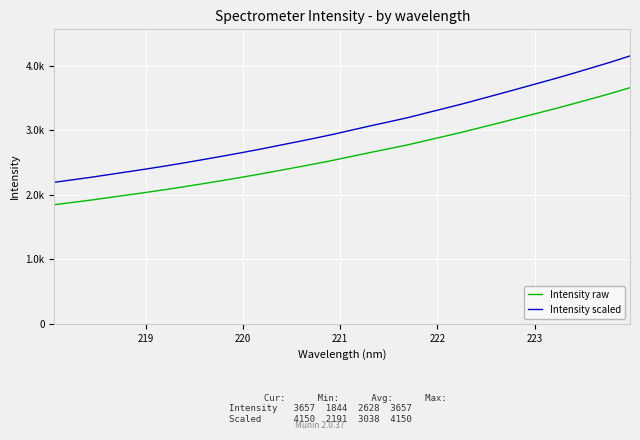

Does the chart have visible grid lines?

Yes